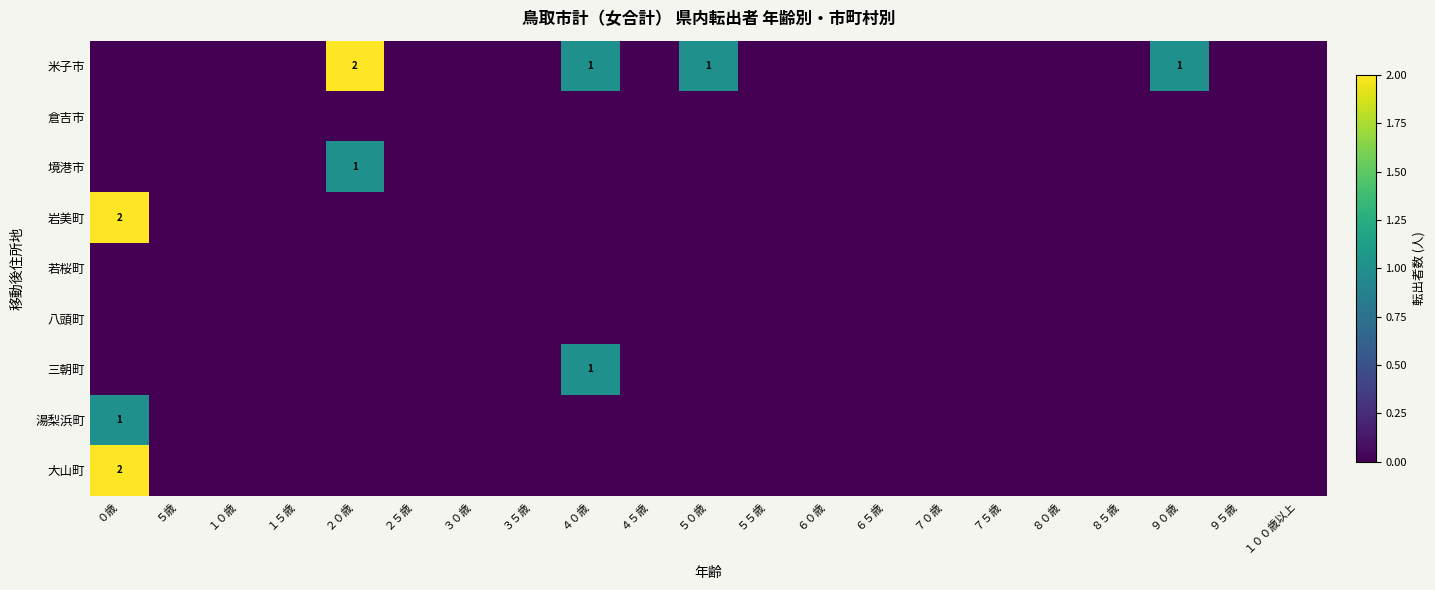

Is it true that 八頭町 equals 0 at ８５歳?

True